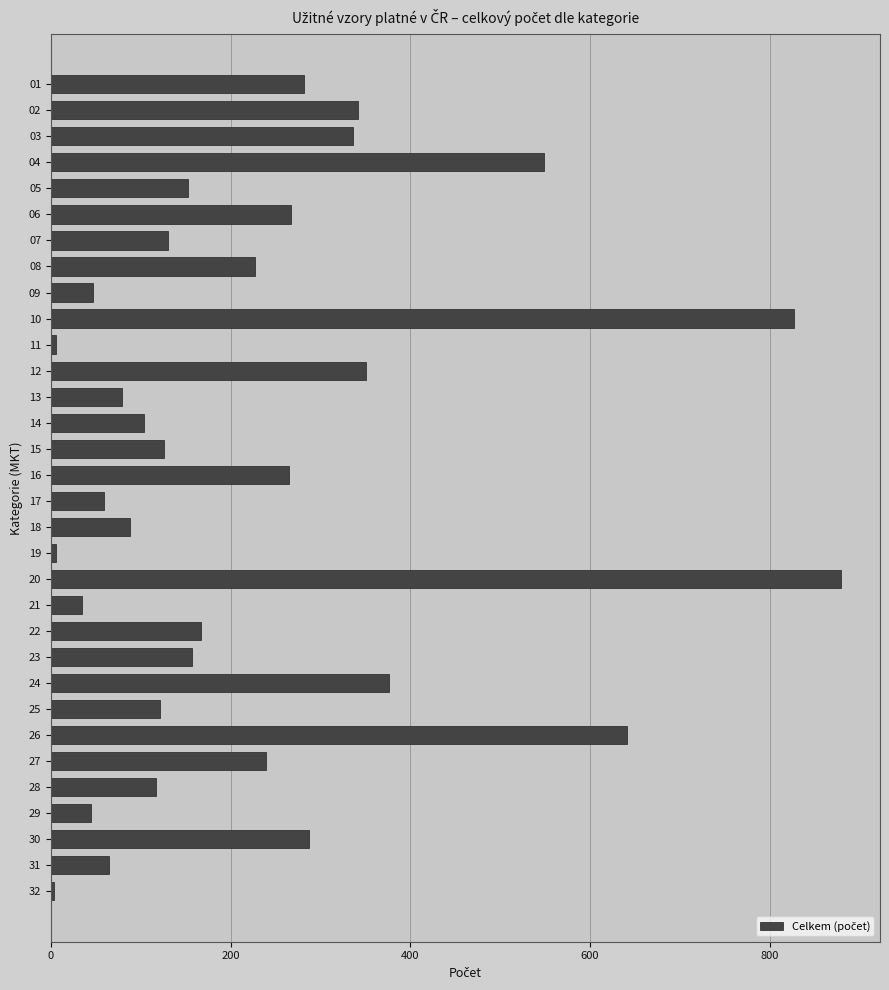

What is the greatest value displayed?

879